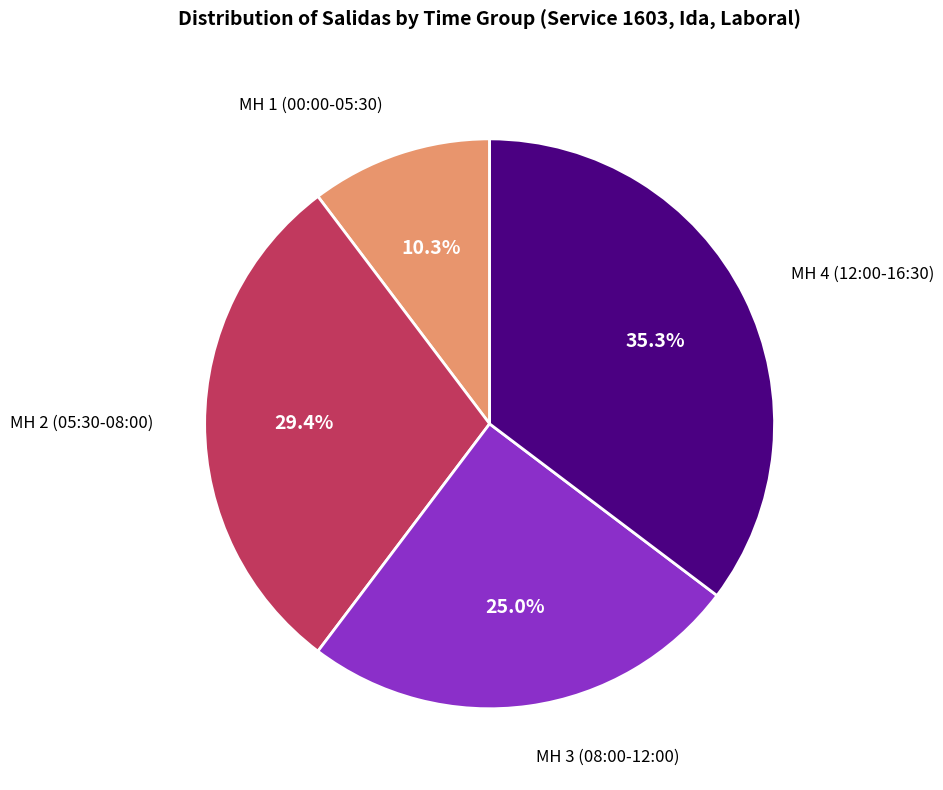

Which slice is the smallest?

MH 1 (00:00-05:30)